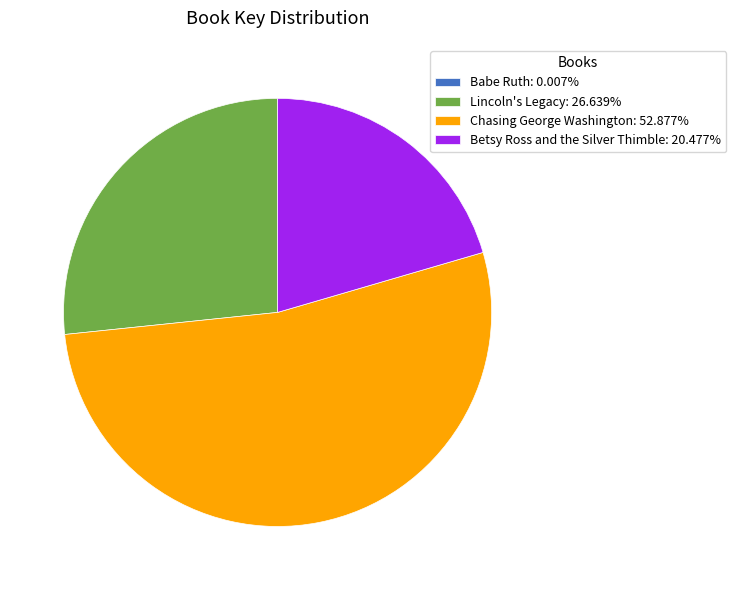

Is there any slice that represents more than half of the pie?

Yes